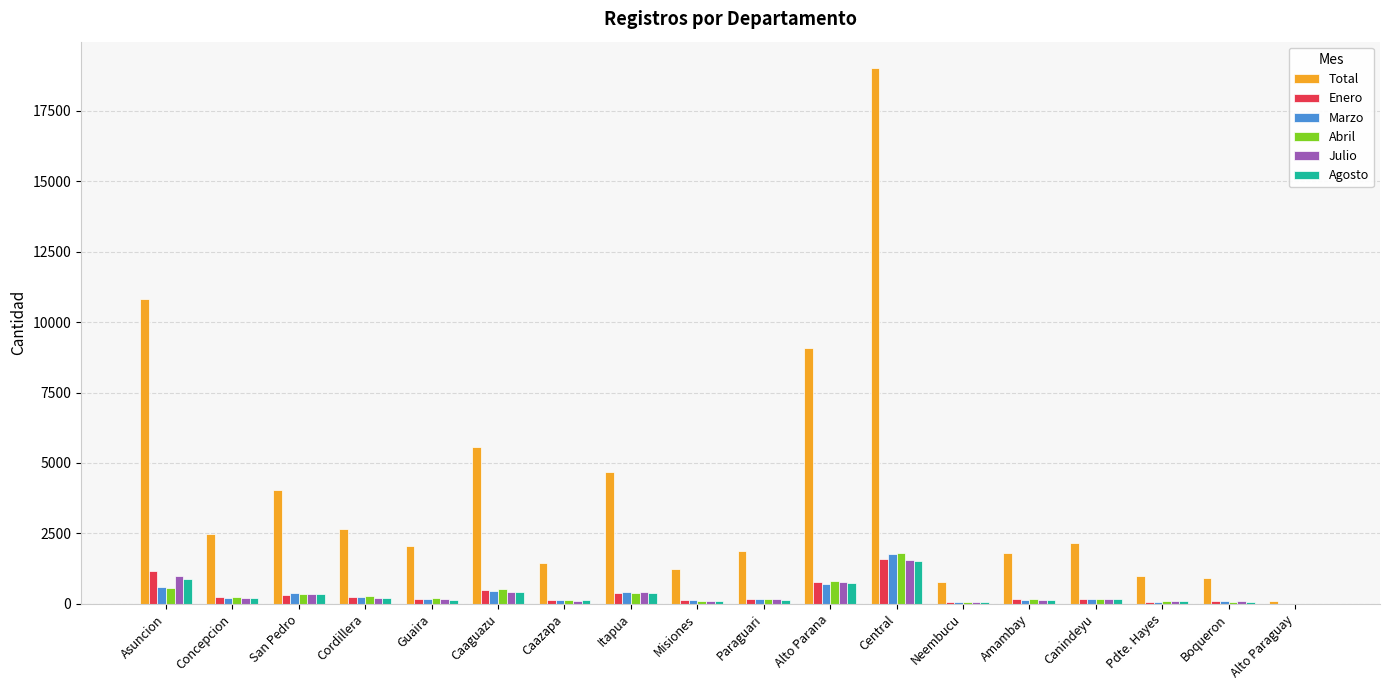

How many series are shown in this chart?

6